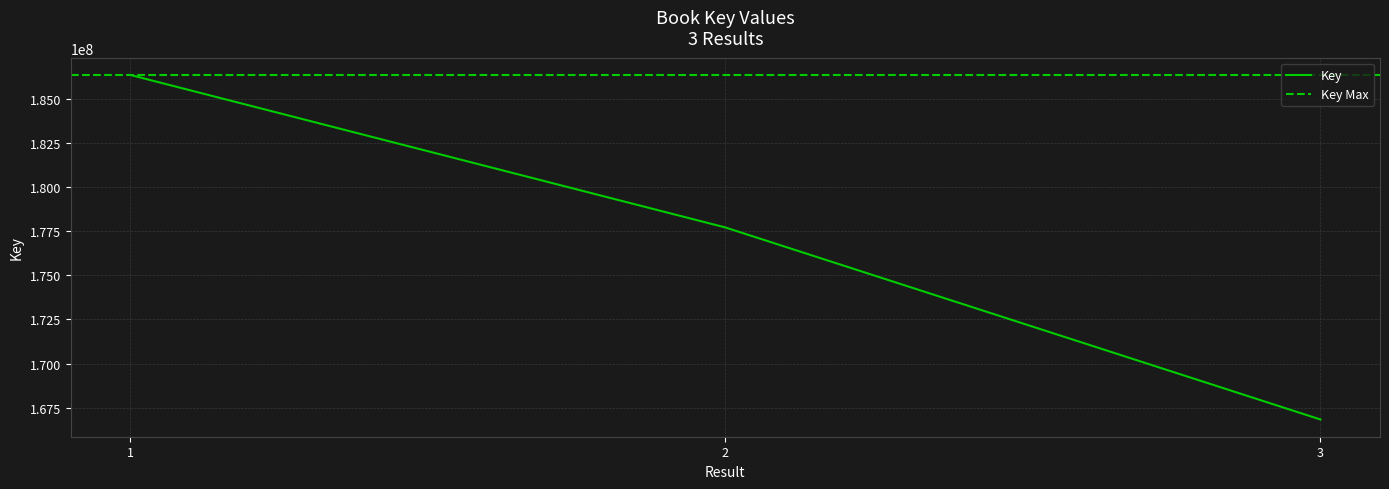

List the labels in order of value, largest first.

1, 2, 3